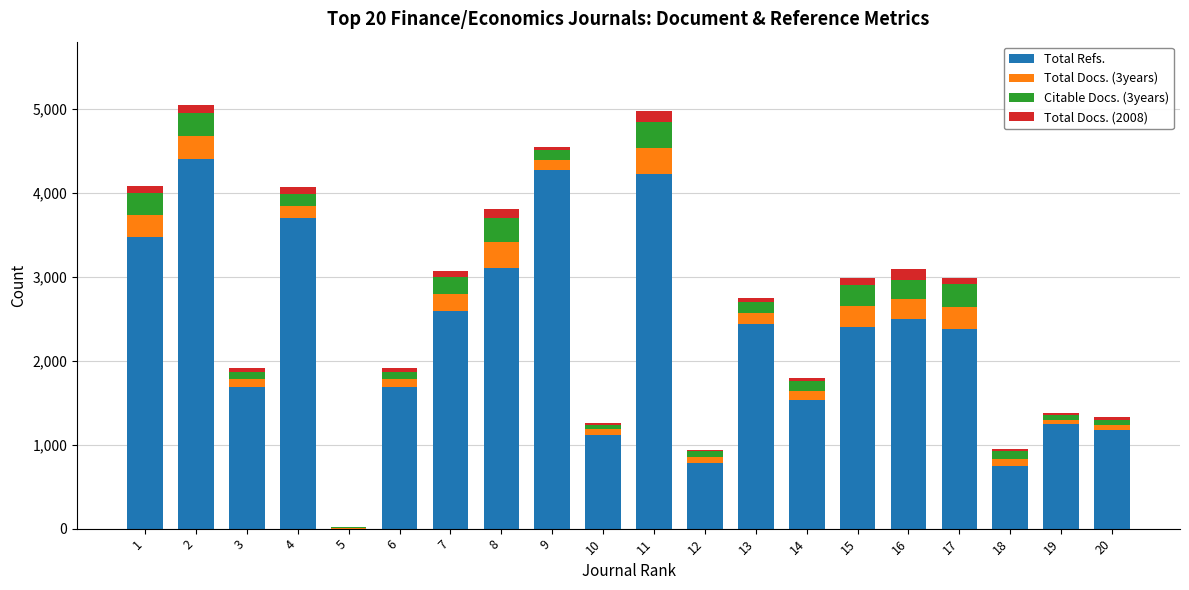

At which category is the sum across all series the highest?

2